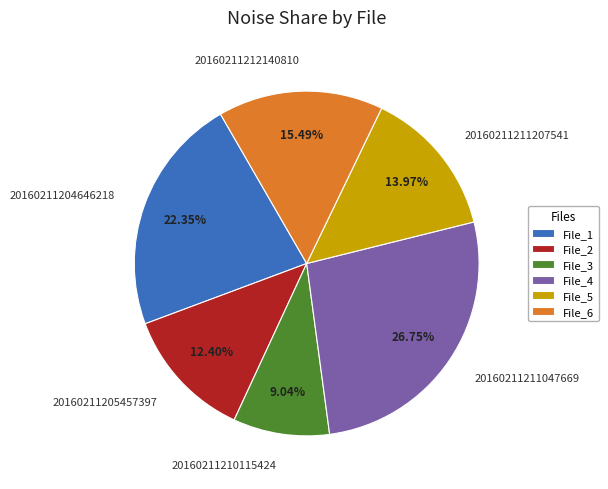

What percentage is the 20160211210115424 slice, to the nearest percent?

9%